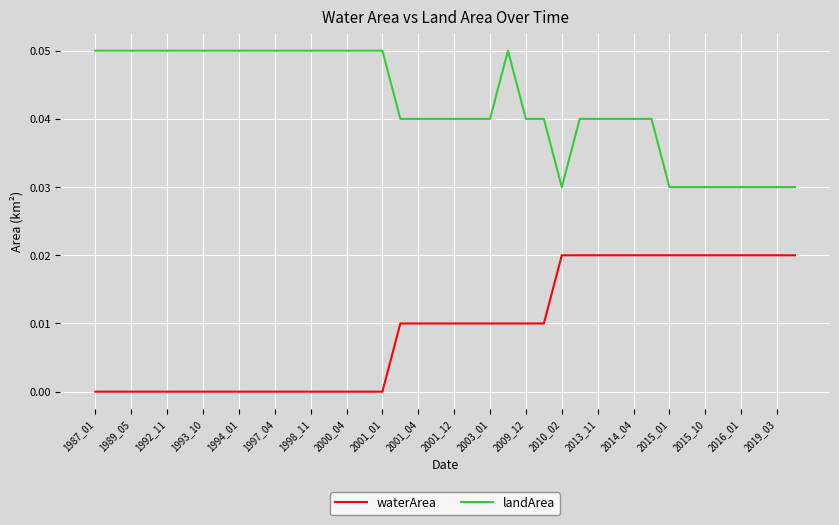

List the series in order of their peak value, lowest first.

waterArea, landArea